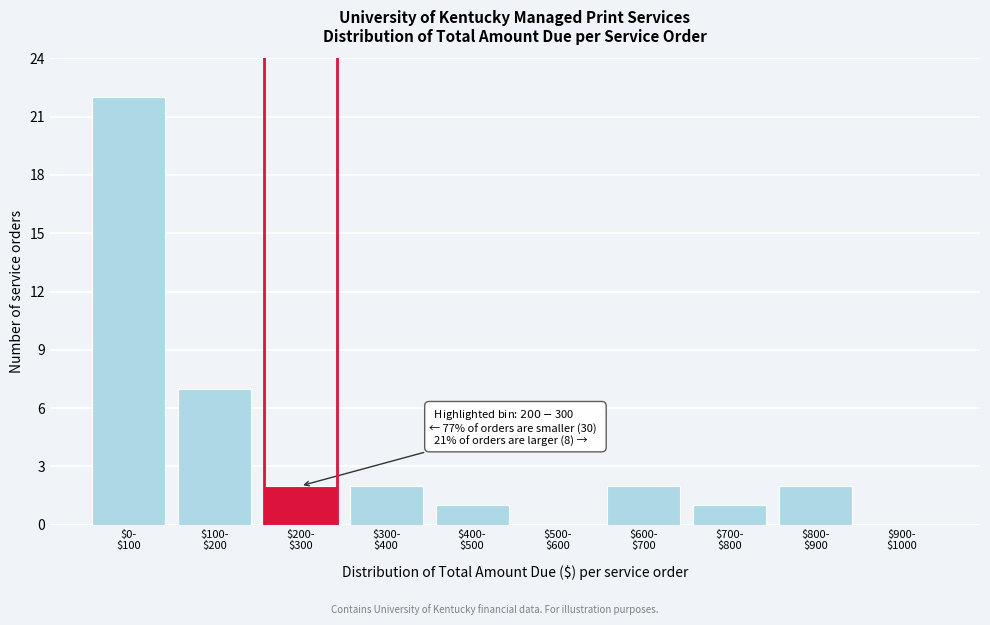

What is the sum of all values?

39